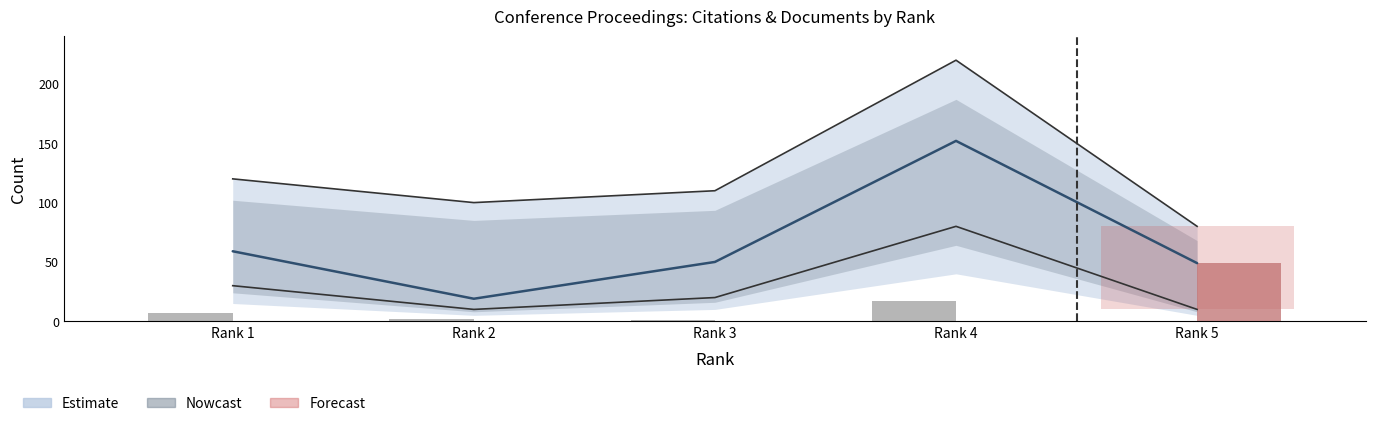

The chart shows a value of 2 at Rank 2. True or false?

True